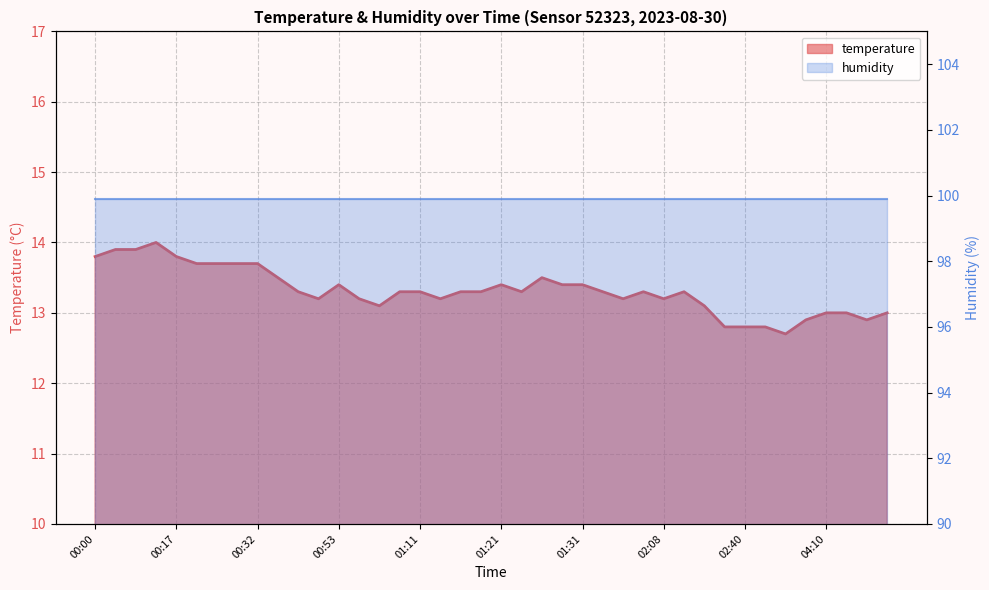

At which label does the data first exceed 13?

00:00